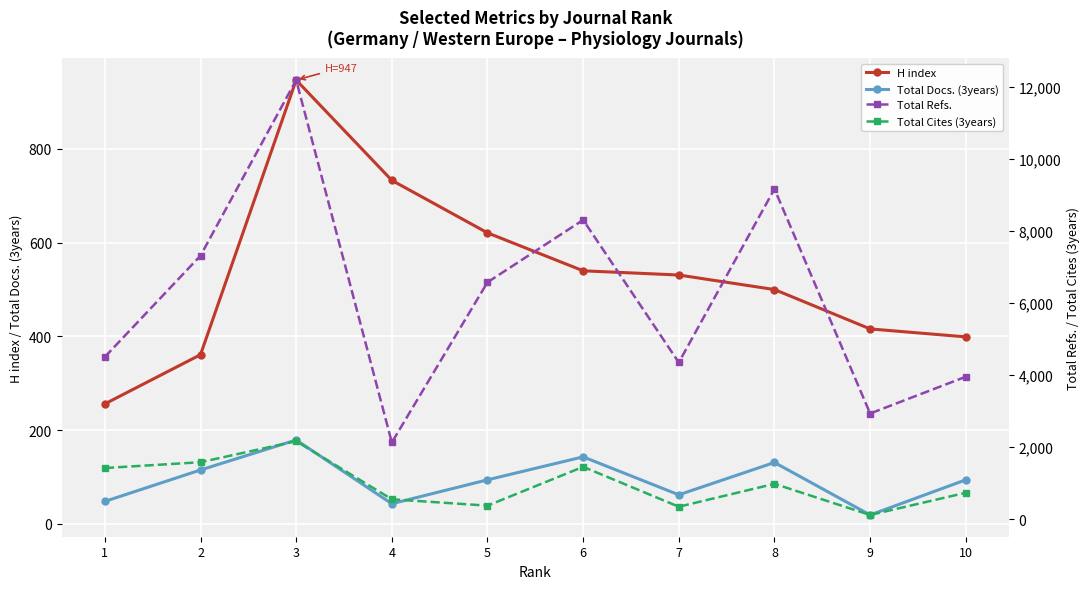

How many interior local peaks does the Total Refs. series have?

3